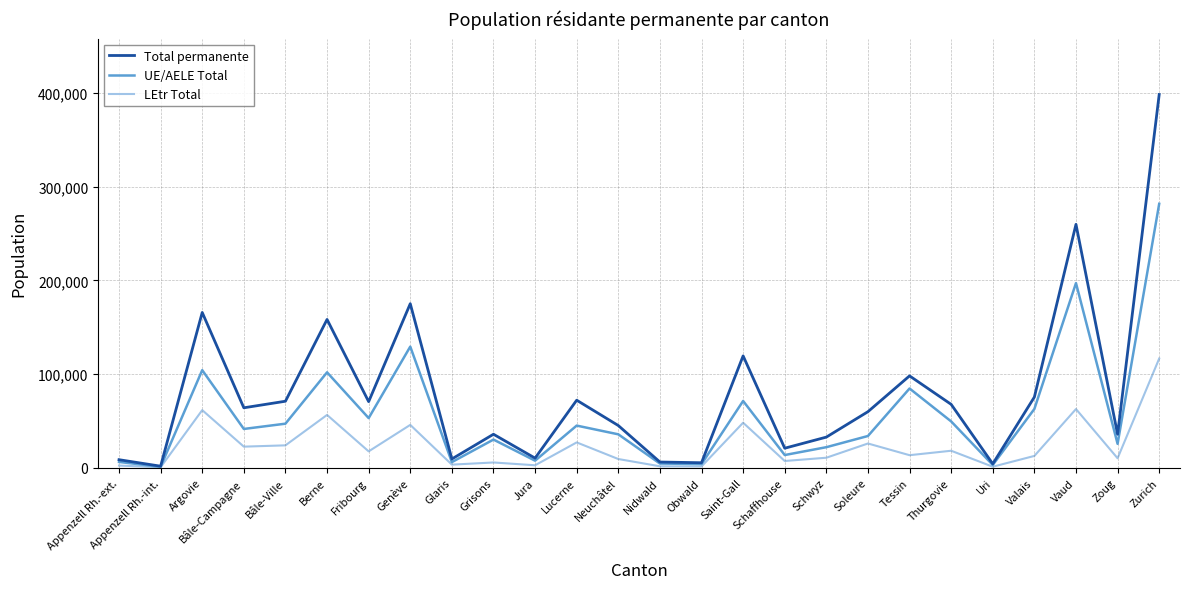

List the series in order of their overall mean, lowest first.

LEtr Total, UE/AELE Total, Total permanente